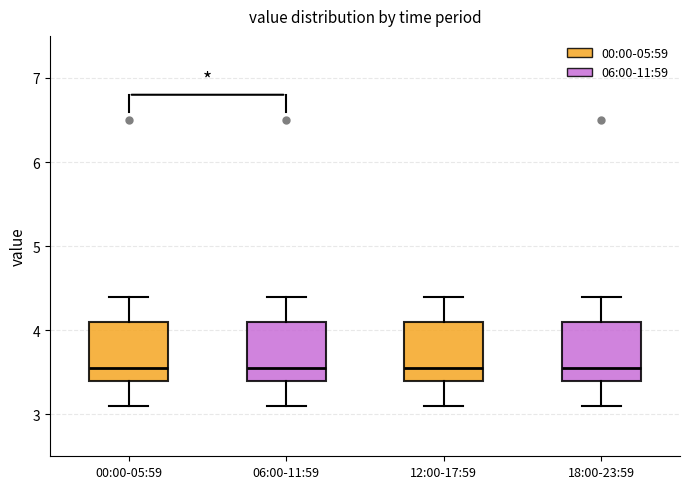

Reading left to right, transcribe this box plot: for each box, give where its median line is, the range the box spans, and where its two whiskers end, as read against the y-axis. The values are not printed on the chart, so give them approximately, as read against the axis.

00:00-05:59: median 3.6, box 3.4 to 4.1, whiskers 3.1 to 4.4
06:00-11:59: median 3.6, box 3.4 to 4.1, whiskers 3.1 to 4.4
12:00-17:59: median 3.6, box 3.4 to 4.1, whiskers 3.1 to 4.4
18:00-23:59: median 3.6, box 3.4 to 4.1, whiskers 3.1 to 4.4